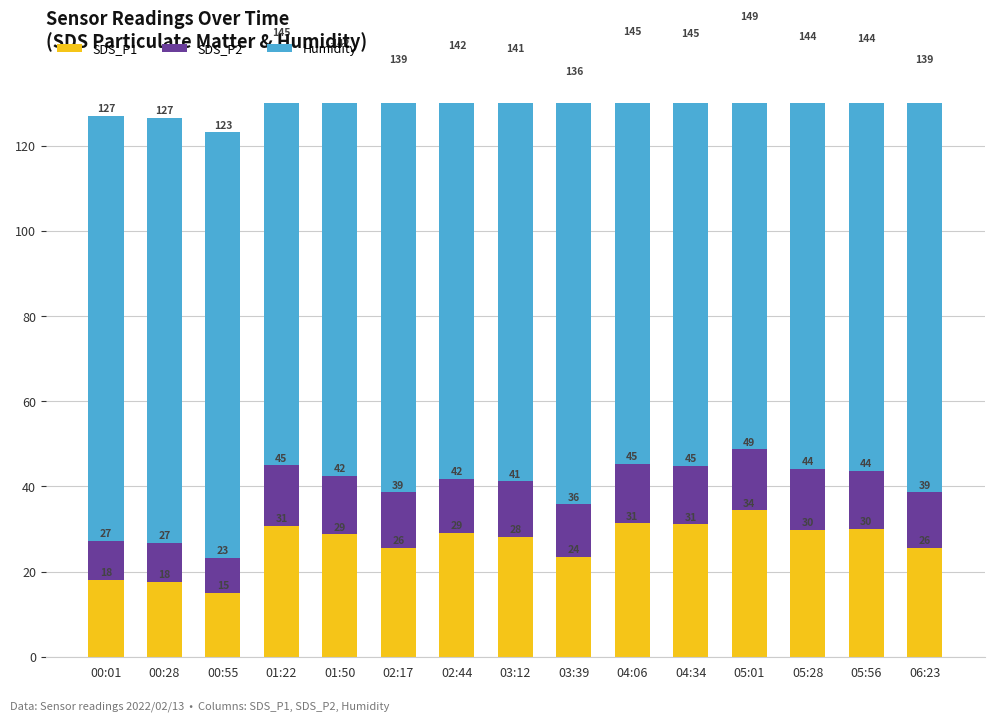

Is the value of SDS_P1 at 03:39 greater than the value of Humidity at 01:50?

No